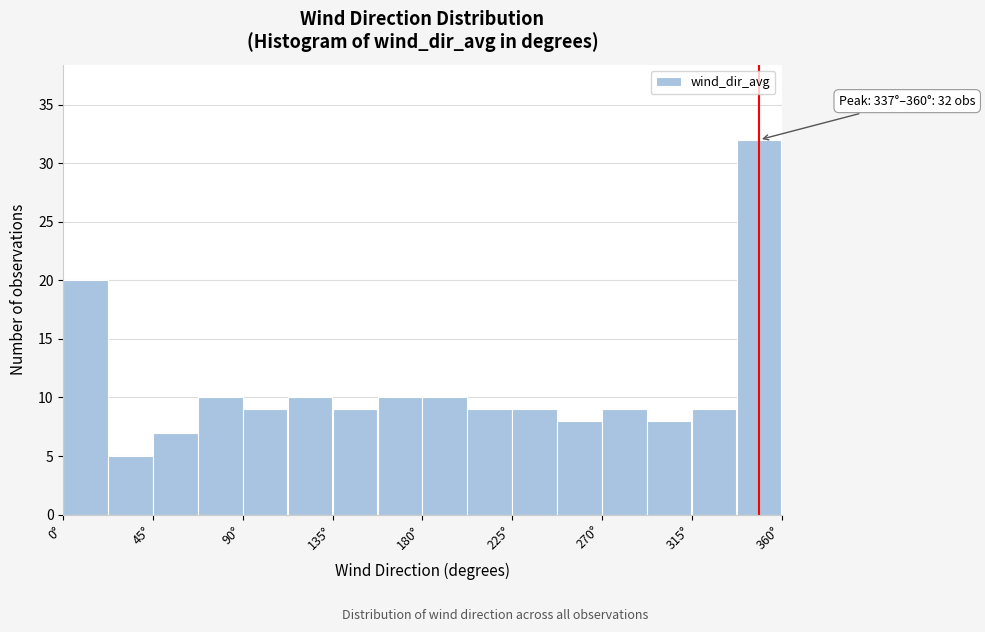

Over which range of the x-axis is the bar tallest?

337.5 to 360.0